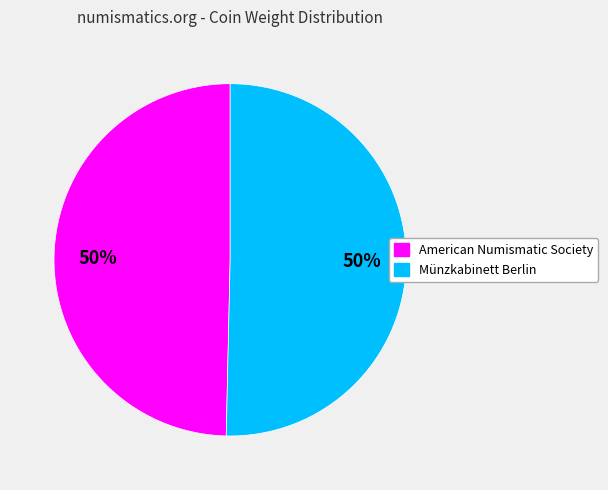

To the nearest percent, what is the average slice percentage?

50%